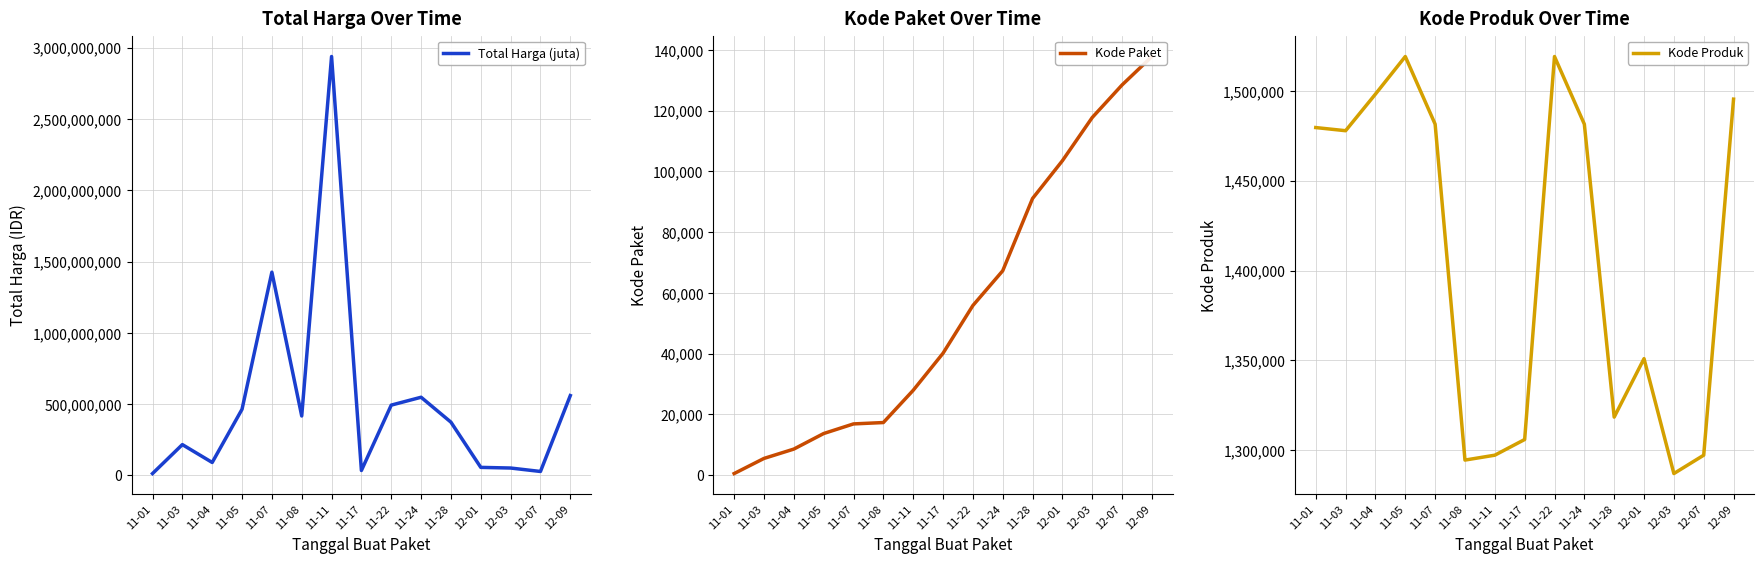

What is the difference between the Kode Paket values at 11-17 and 11-24?

27167